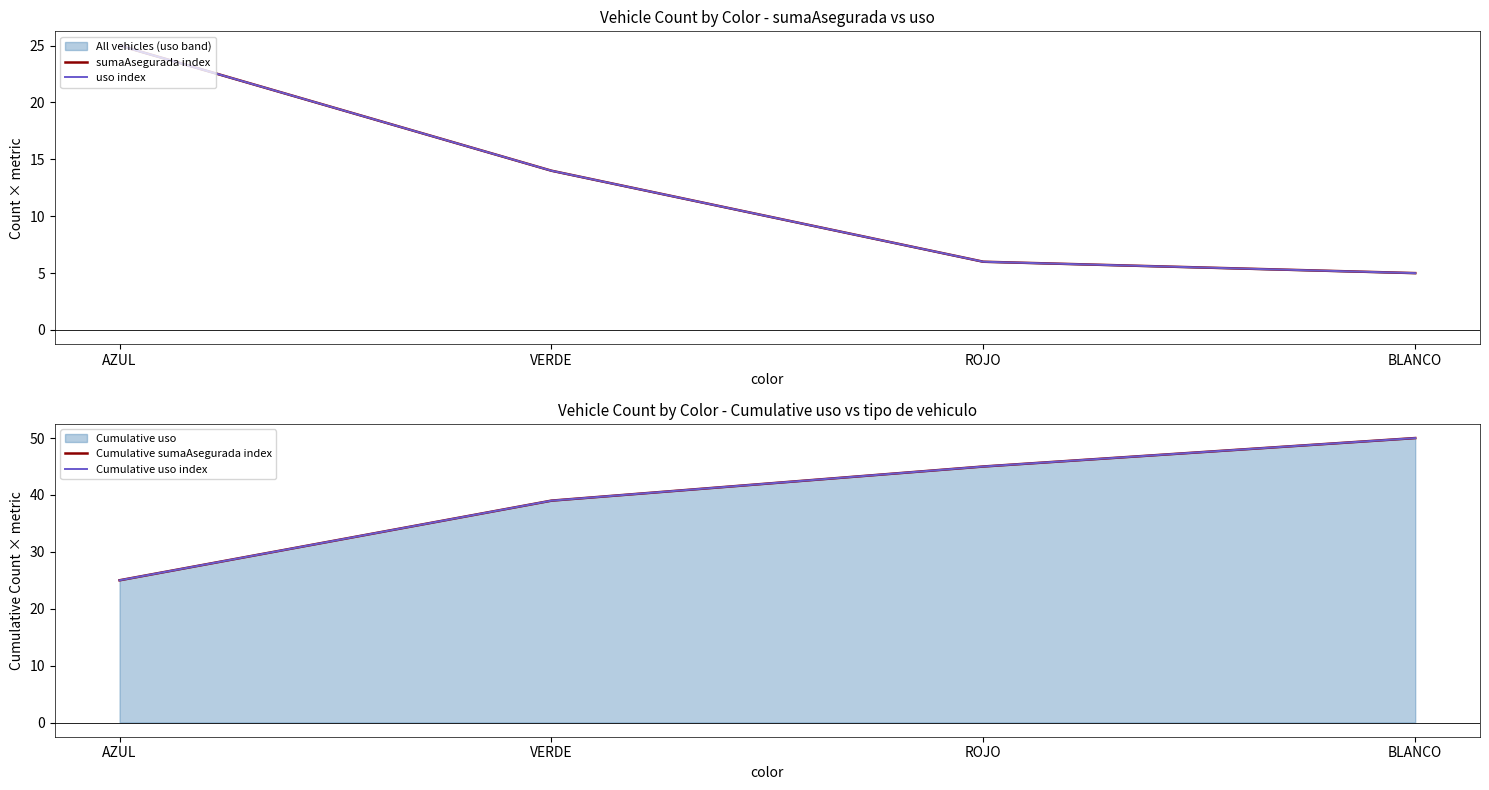

Count the Cumulative sumaAsegurada index values in the range 39 to 50.

3